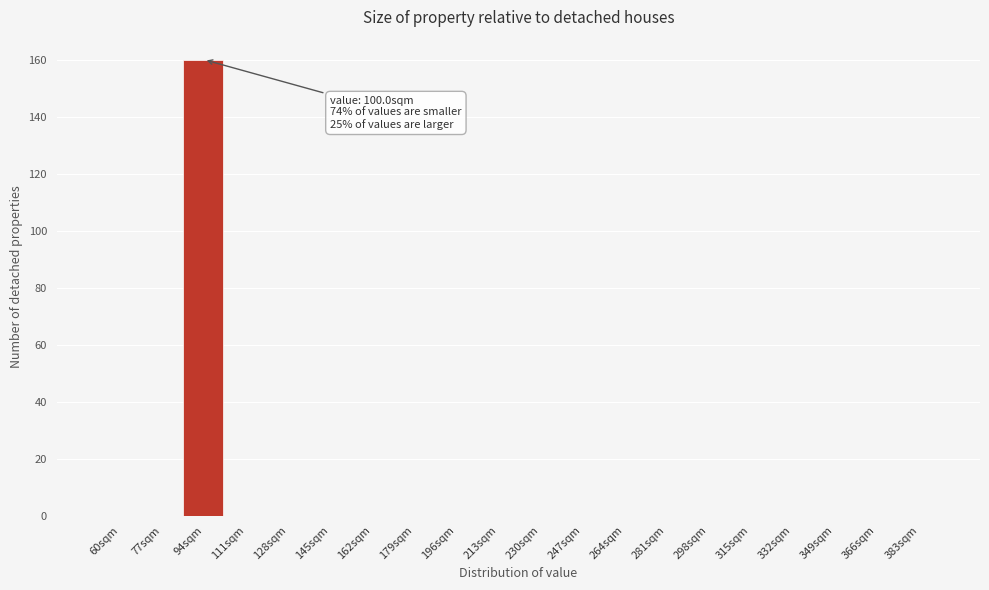

Reading right to left, what are all the values shown in this chart?

383sqm=0	366sqm=0	349sqm=0	332sqm=0	315sqm=0	298sqm=0	281sqm=0	264sqm=0	247sqm=0	230sqm=0	213sqm=0	196sqm=0	179sqm=0	162sqm=0	145sqm=0	128sqm=0	111sqm=0	94sqm=160	77sqm=0	60sqm=0